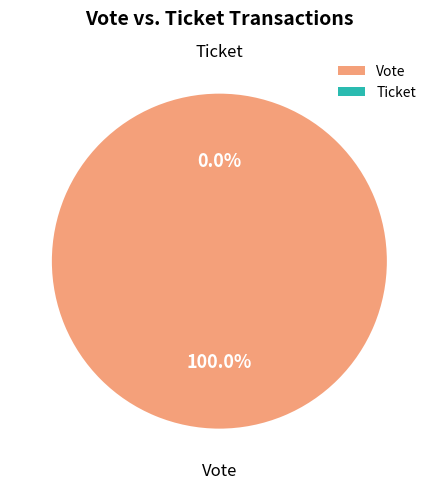

To the nearest percent, what portion does Vote represent?

100%